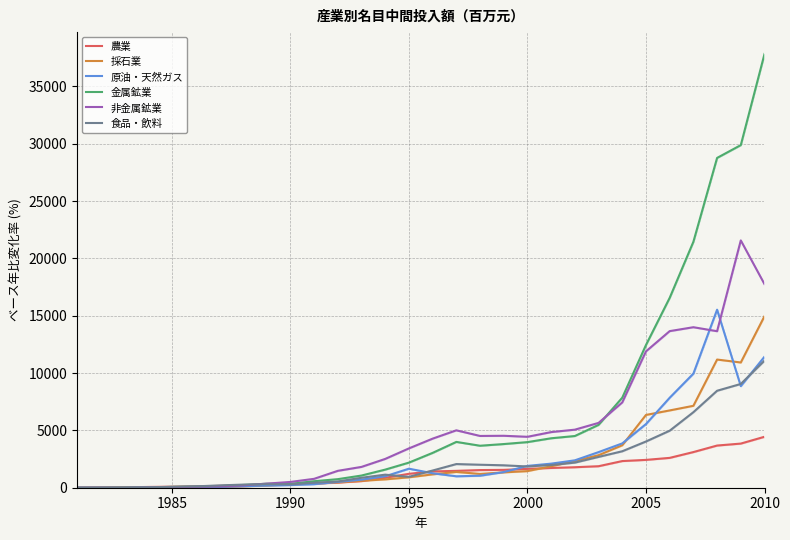

What is the value of the 農業 point at the 16th from the left?

1420.0